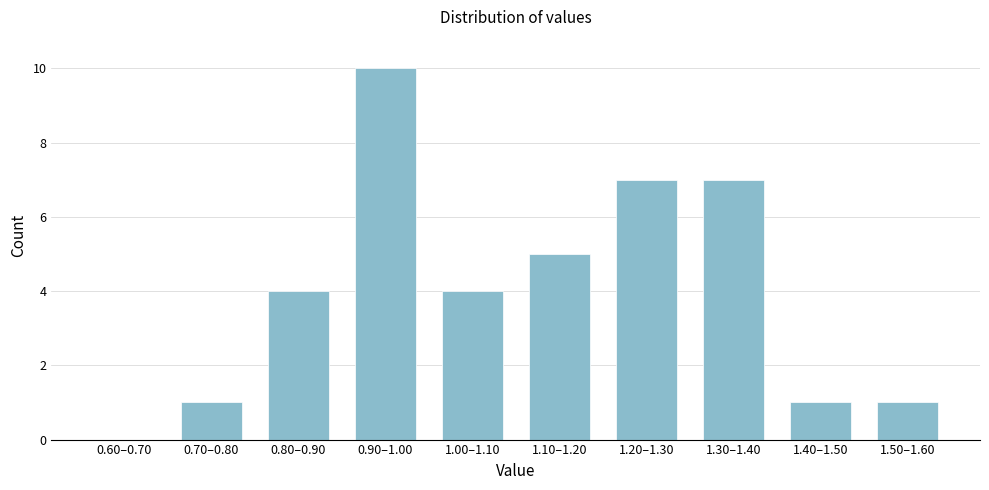

Reading left to right, extract all data points from this chart.

0.60–0.70=0	0.70–0.80=1	0.80–0.90=4	0.90–1.00=10	1.00–1.10=4	1.10–1.20=5	1.20–1.30=7	1.30–1.40=7	1.40–1.50=1	1.50–1.60=1